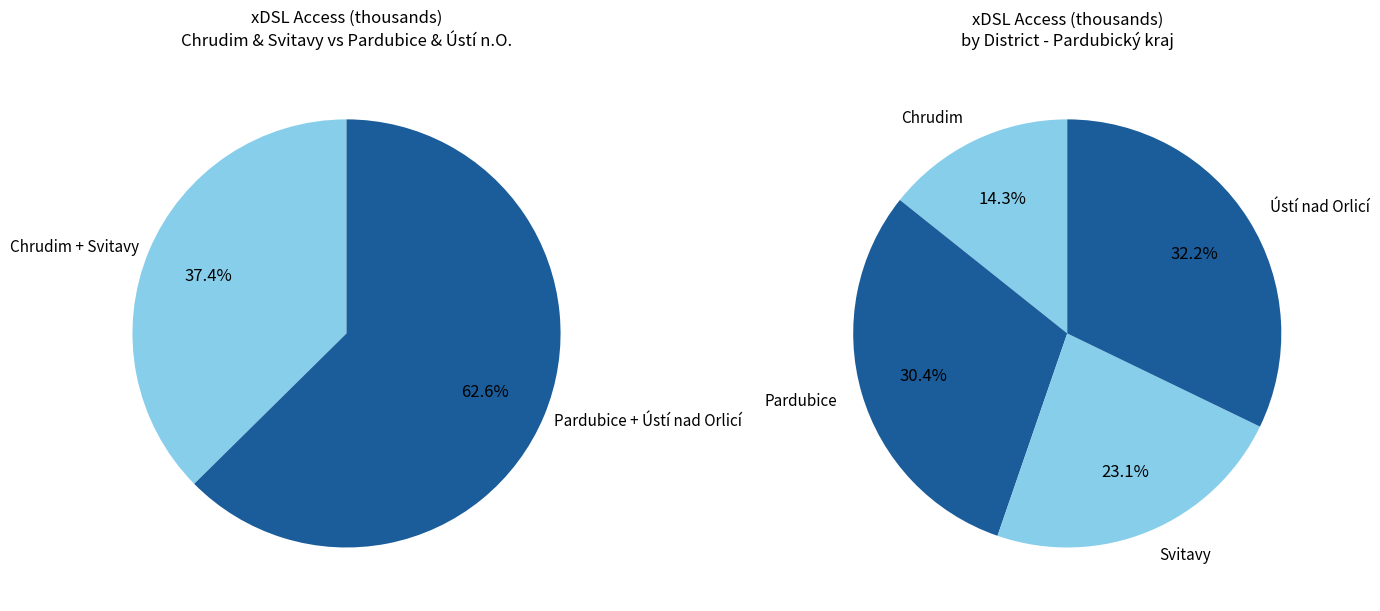

Is it true that Chrudim is 14% of the pie?

True